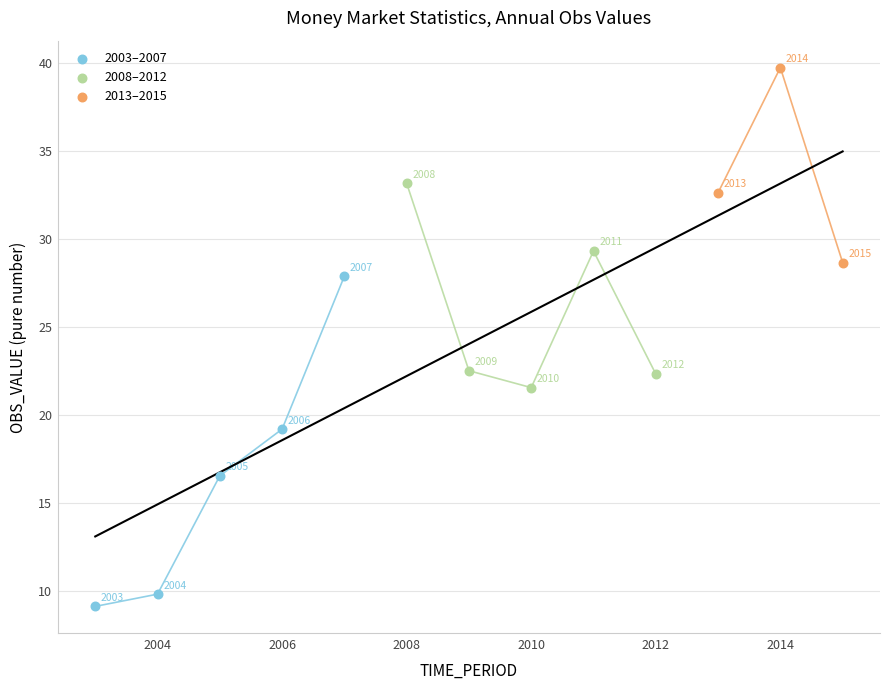

Which series contains the highest Y value?

2013–2015